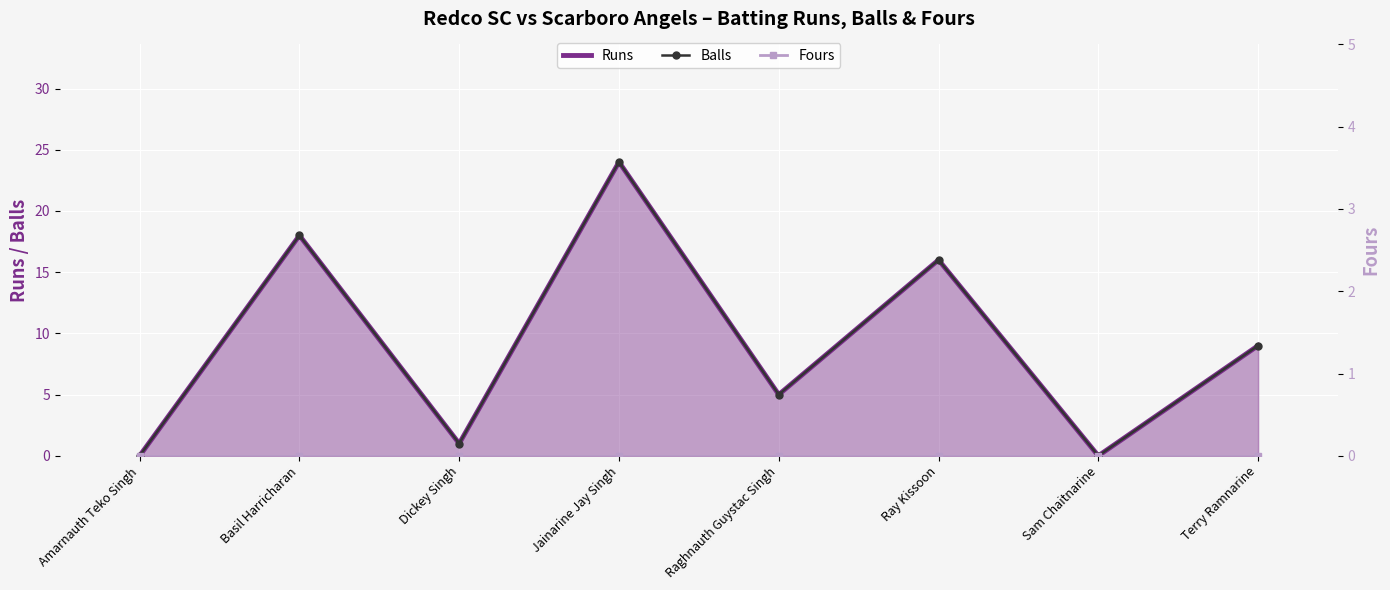

Which category has the lowest value across all series?

Amarnauth Teko Singh